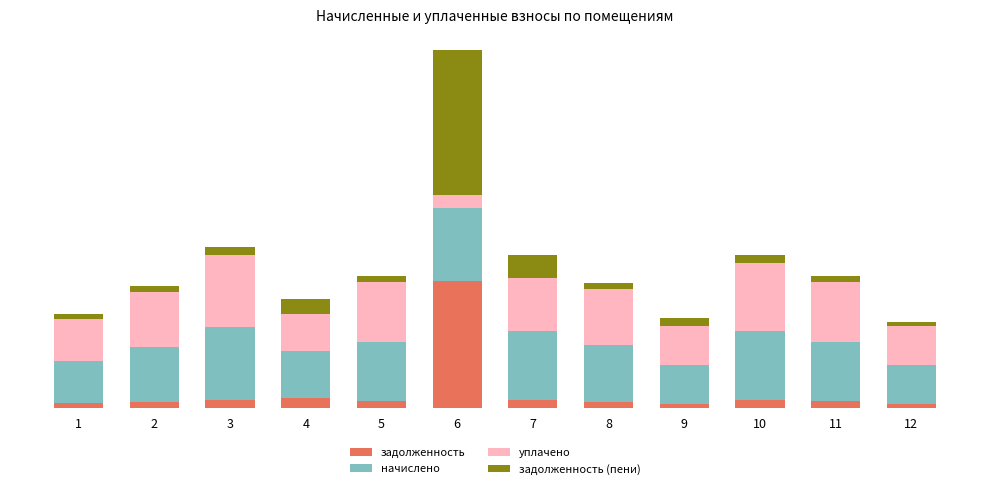

Are the bars horizontal?

No